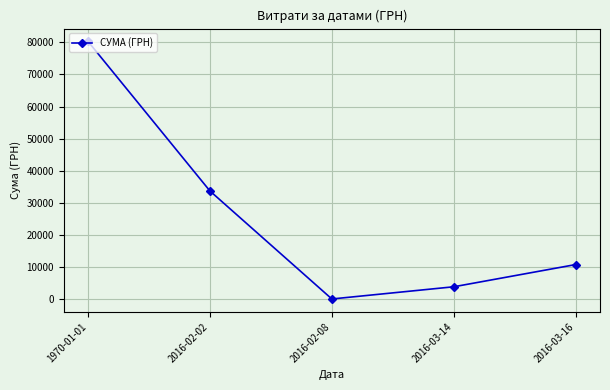

Between 2016-02-08 and 1970-01-01, which is larger?

1970-01-01